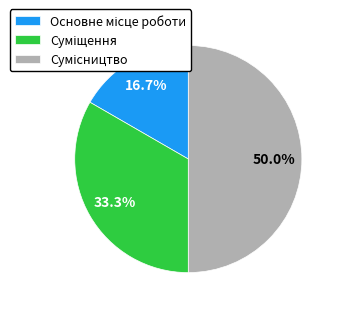

Does any single category account for the majority?

No